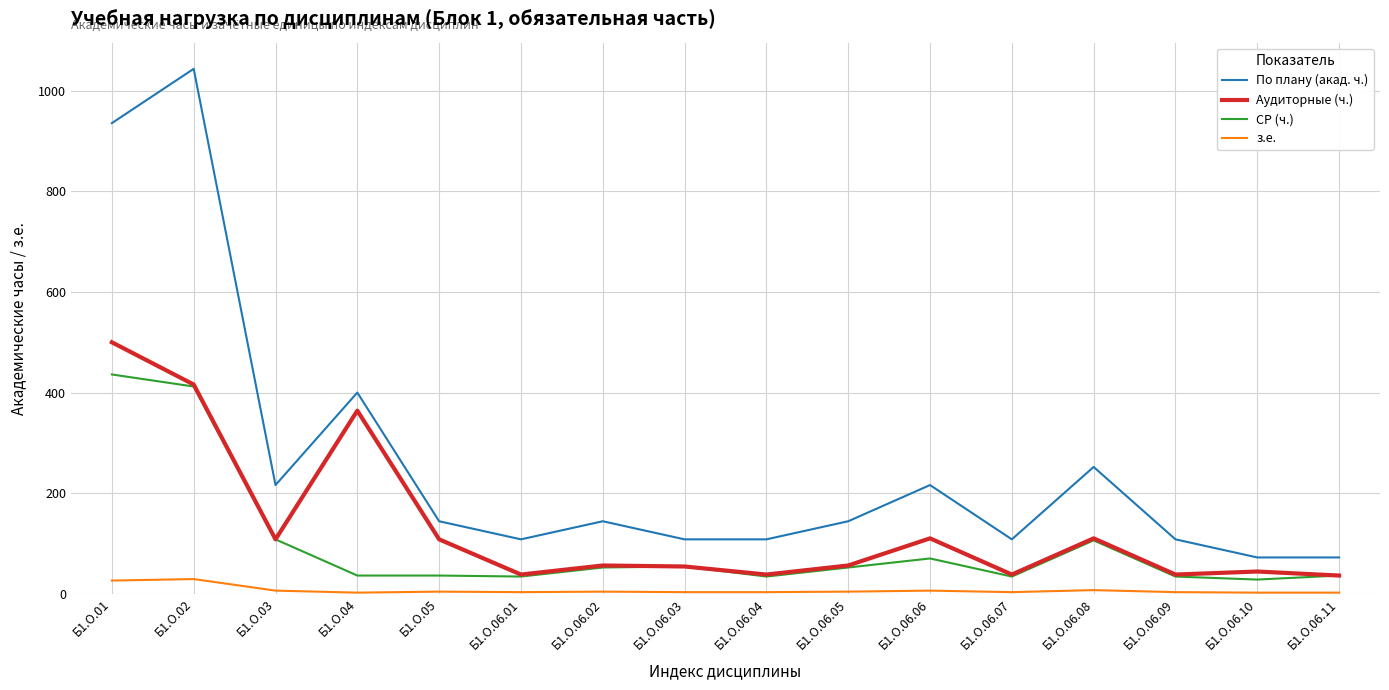

List the series in order of their peak value, lowest first.

з.е., СР (ч.), Аудиторные (ч.), По плану (акад. ч.)